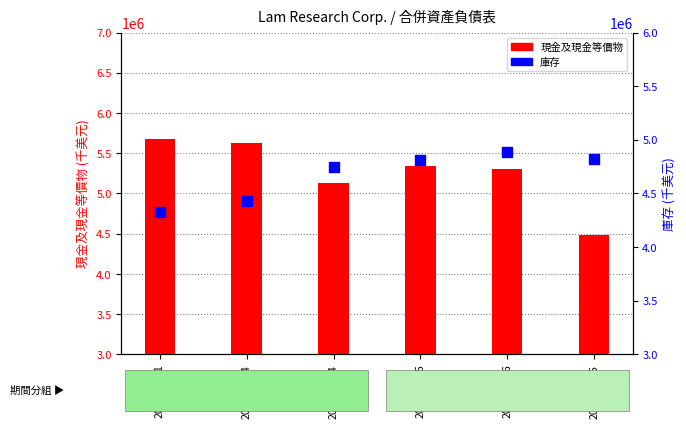

Which series has the largest Y range (max minus min)?

現金及現金等價物